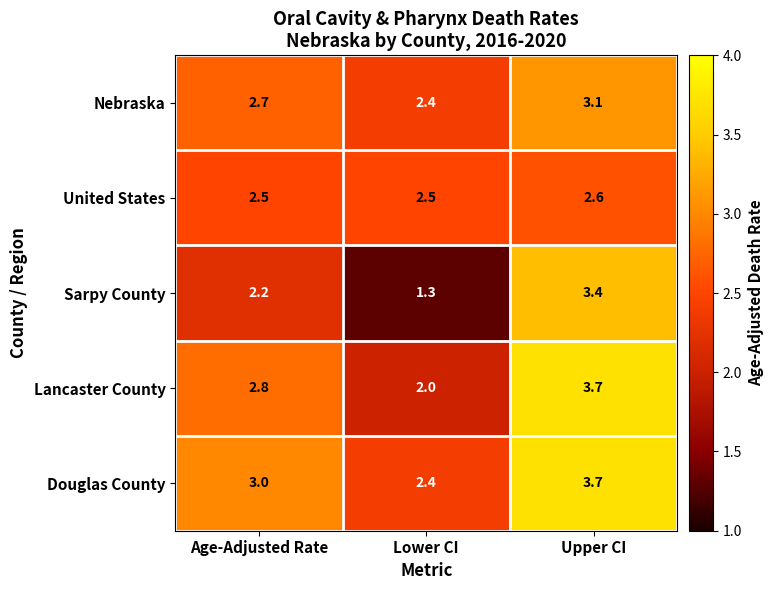

Reading left to right, what are all the values shown in this chart?

Nebraska: Age-Adjusted Rate=2.7	Lower CI=2.4	Upper CI=3.1
United States: Age-Adjusted Rate=2.5	Lower CI=2.5	Upper CI=2.6
Sarpy County: Age-Adjusted Rate=2.2	Lower CI=1.3	Upper CI=3.4
Lancaster County: Age-Adjusted Rate=2.8	Lower CI=2.0	Upper CI=3.7
Douglas County: Age-Adjusted Rate=3.0	Lower CI=2.4	Upper CI=3.7